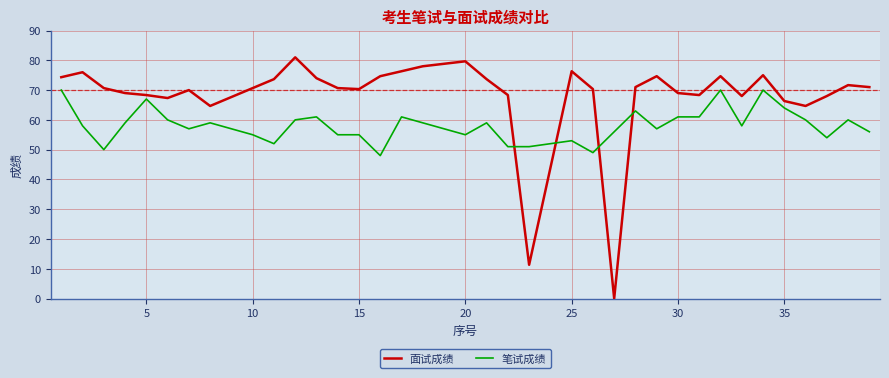

What is the maximum value for 笔试成绩?

70.0